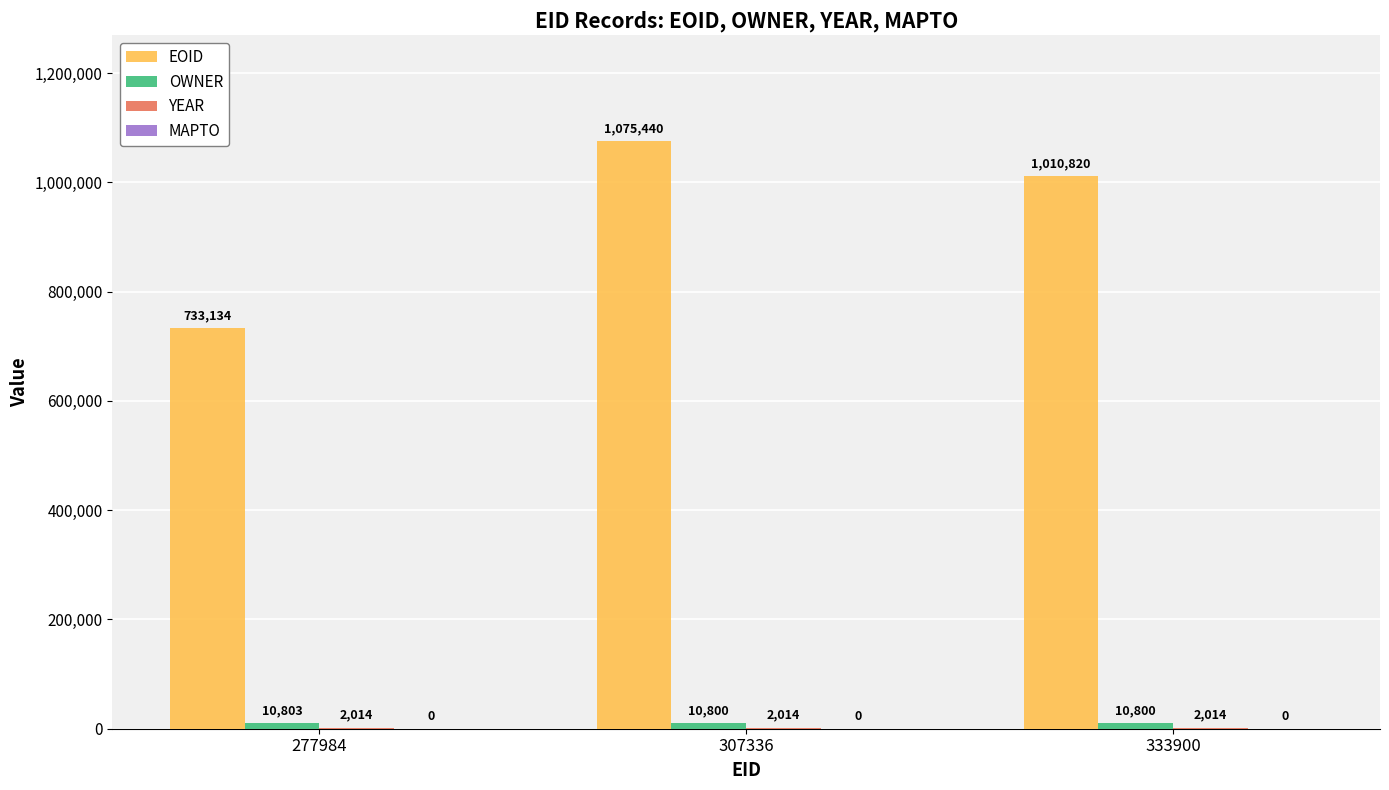

What is the spread (max minus min) of values at 307336?

1073426